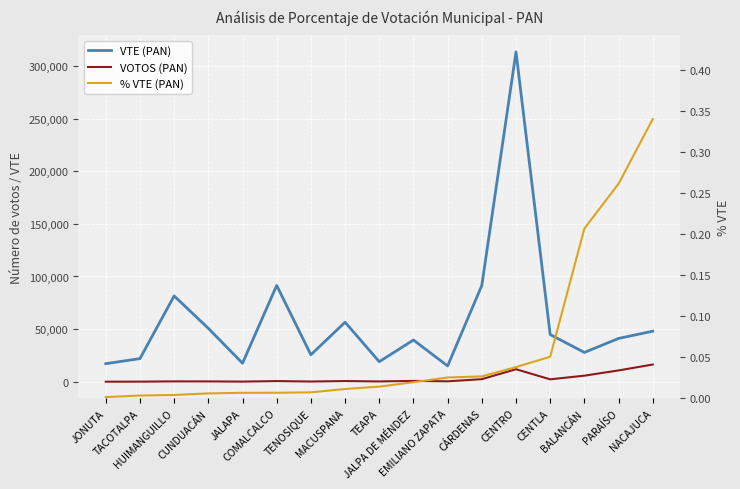

What position from the right is CENTRO?

5